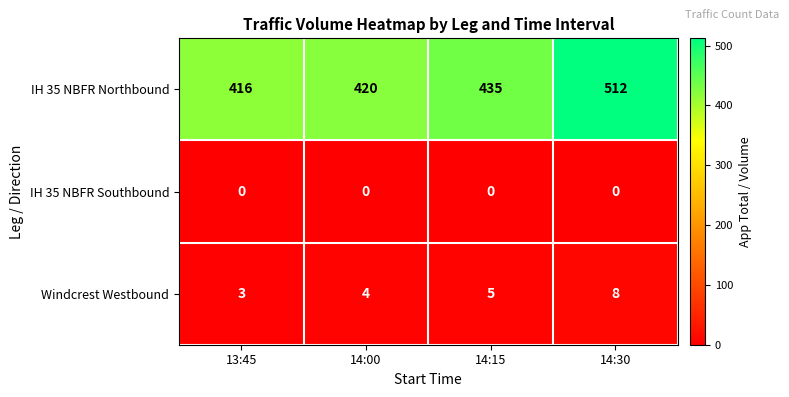

What is the sum of the Windcrest Westbound values at 14:15 and 13:45?

8